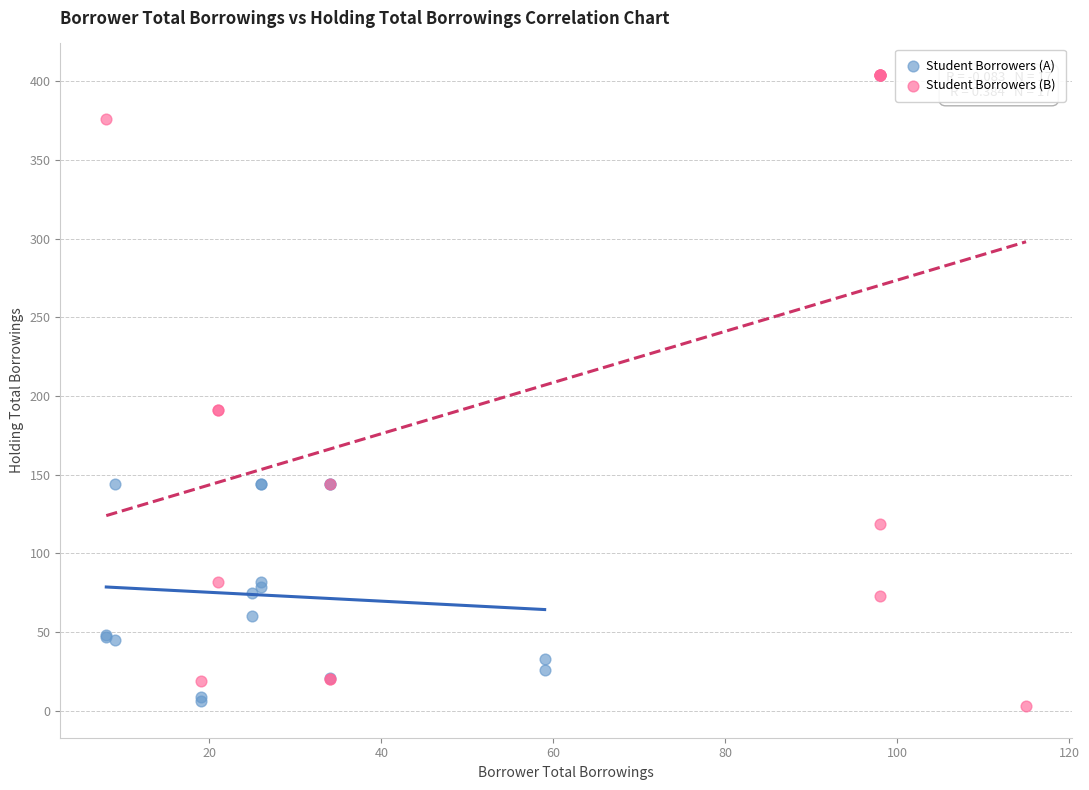

Which series reaches the maximum Y coordinate?

Student Borrowers (B)